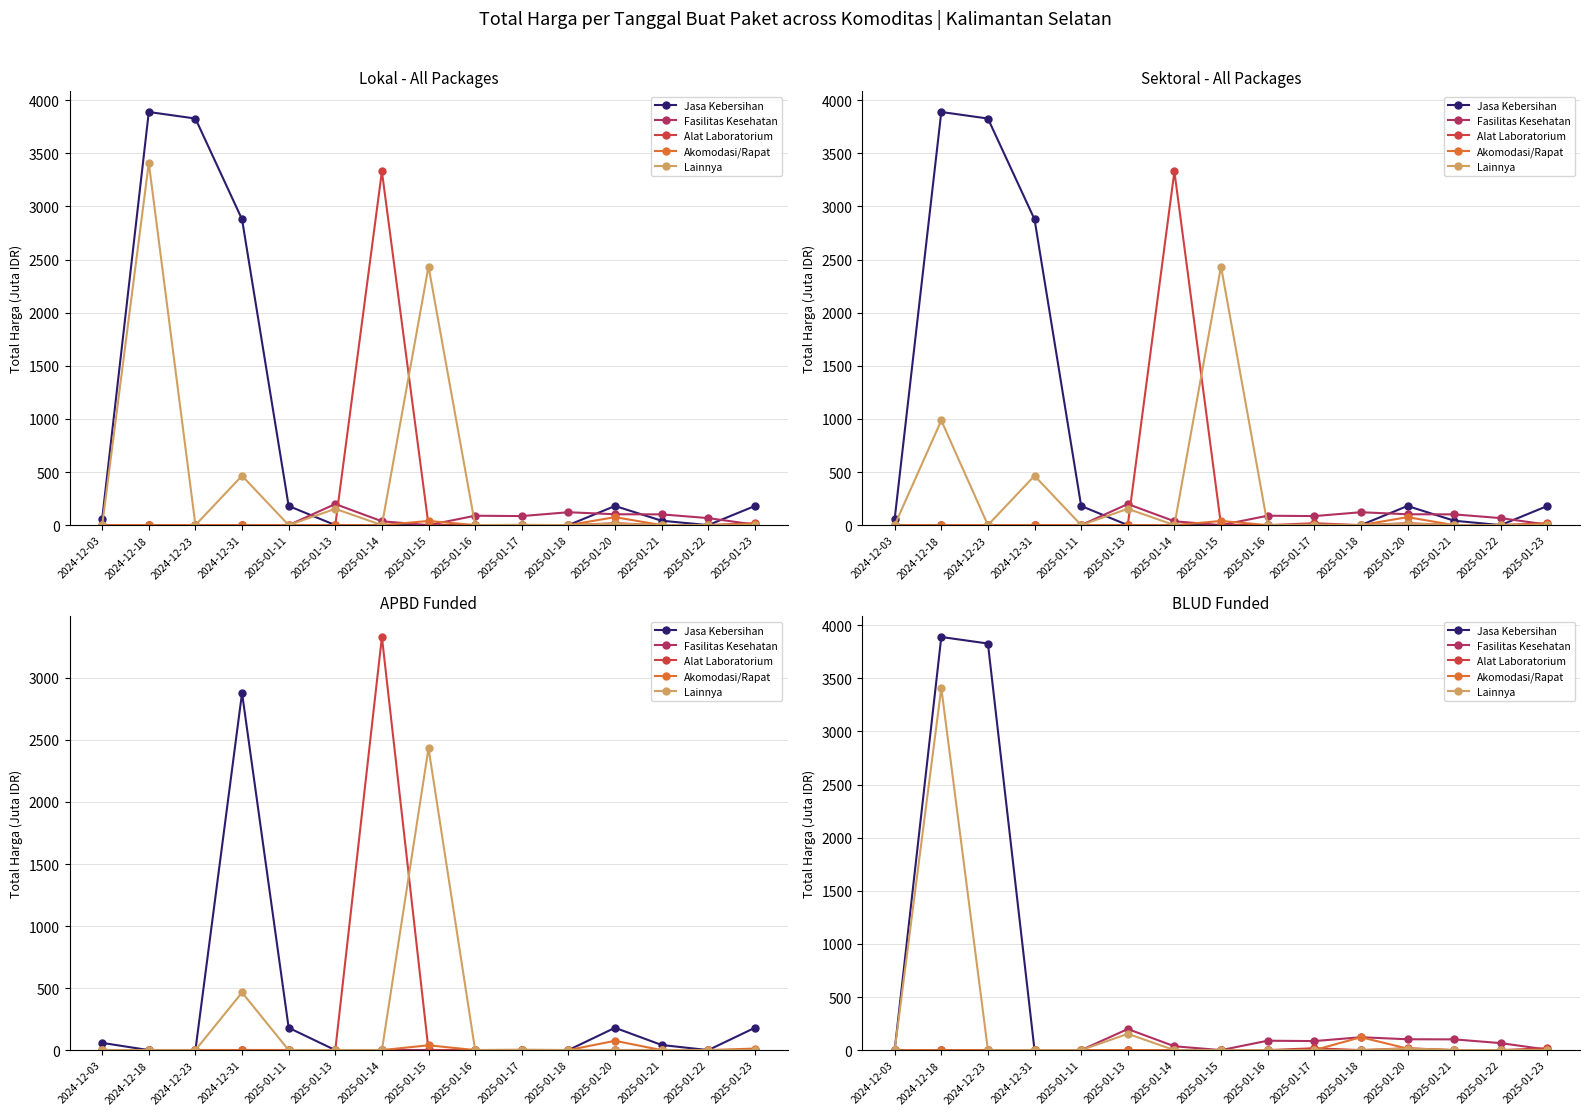

List the labels in order of Akomodasi/Rapat value, smallest first.

2024-12-03, 2024-12-18, 2024-12-23, 2024-12-31, 2025-01-11, 2025-01-13, 2025-01-14, 2025-01-15, 2025-01-16, 2025-01-17, 2025-01-21, 2025-01-22, 2025-01-23, 2025-01-20, 2025-01-18